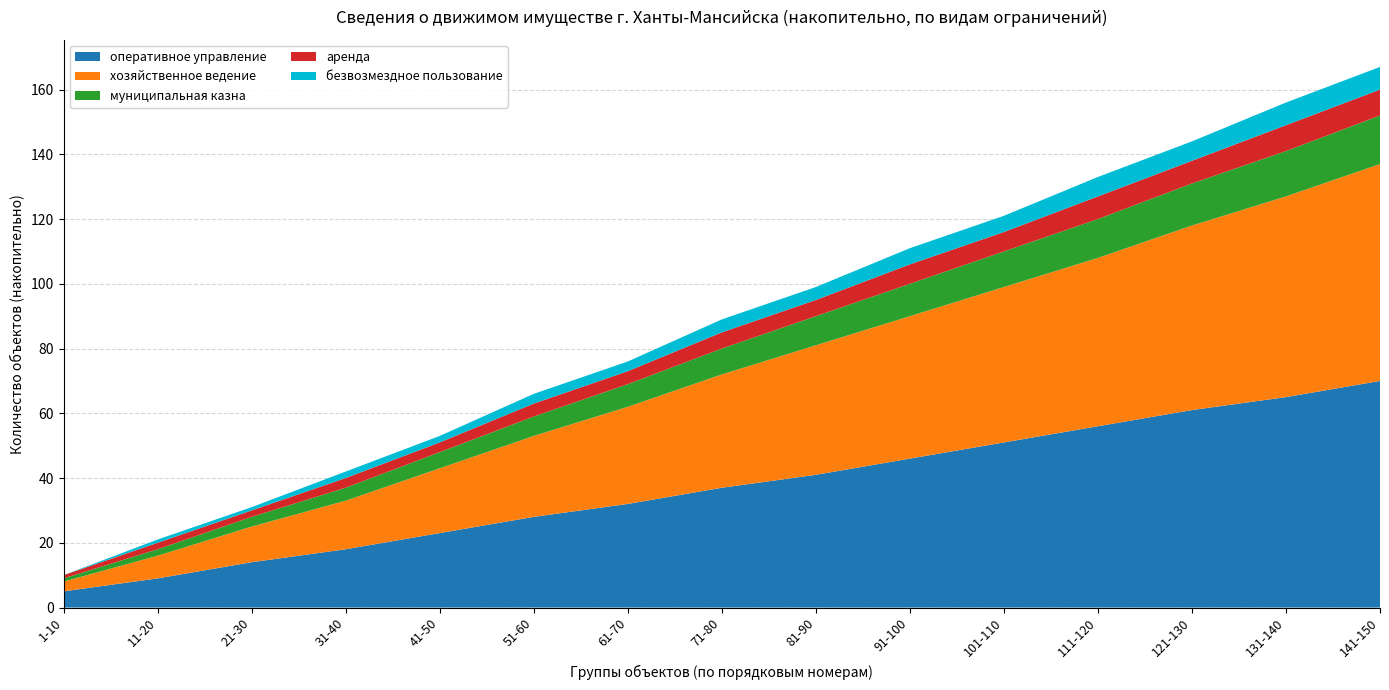

Reading right to left, extract all data points from this chart.

оперативное управление: 141-150=70	131-140=65	121-130=61	111-120=56	101-110=51	91-100=46	81-90=41	71-80=37	61-70=32	51-60=28	41-50=23	31-40=18	21-30=14	11-20=9	1-10=5
хозяйственное ведение: 141-150=67	131-140=62	121-130=57	111-120=52	101-110=48	91-100=44	81-90=40	71-80=35	61-70=30	51-60=25	41-50=20	31-40=15	21-30=11	11-20=7	1-10=3
муниципальная казна: 141-150=15	131-140=14	121-130=13	111-120=12	101-110=11	91-100=10	81-90=9	71-80=8	61-70=7	51-60=6	41-50=5	31-40=4	21-30=3	11-20=2	1-10=1
аренда: 141-150=8	131-140=8	121-130=7	111-120=7	101-110=6	91-100=6	81-90=5	71-80=5	61-70=4	51-60=4	41-50=3	31-40=3	21-30=2	11-20=2	1-10=1
безвозмездное пользование: 141-150=7	131-140=7	121-130=6	111-120=6	101-110=5	91-100=5	81-90=4	71-80=4	61-70=3	51-60=3	41-50=2	31-40=2	21-30=1	11-20=1	1-10=0